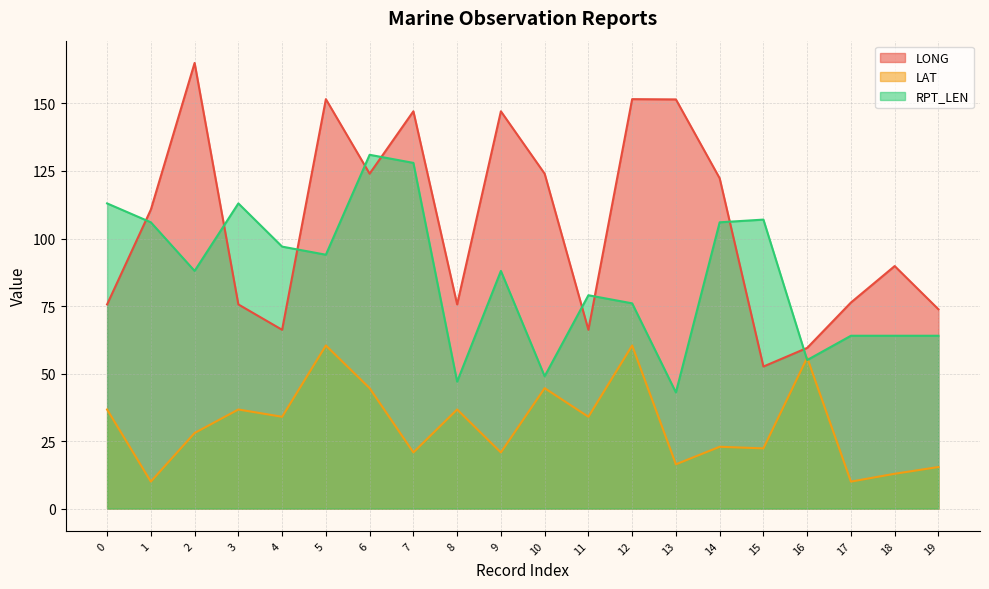

What is the value of the LONG point at the 11th from the left?

124.0